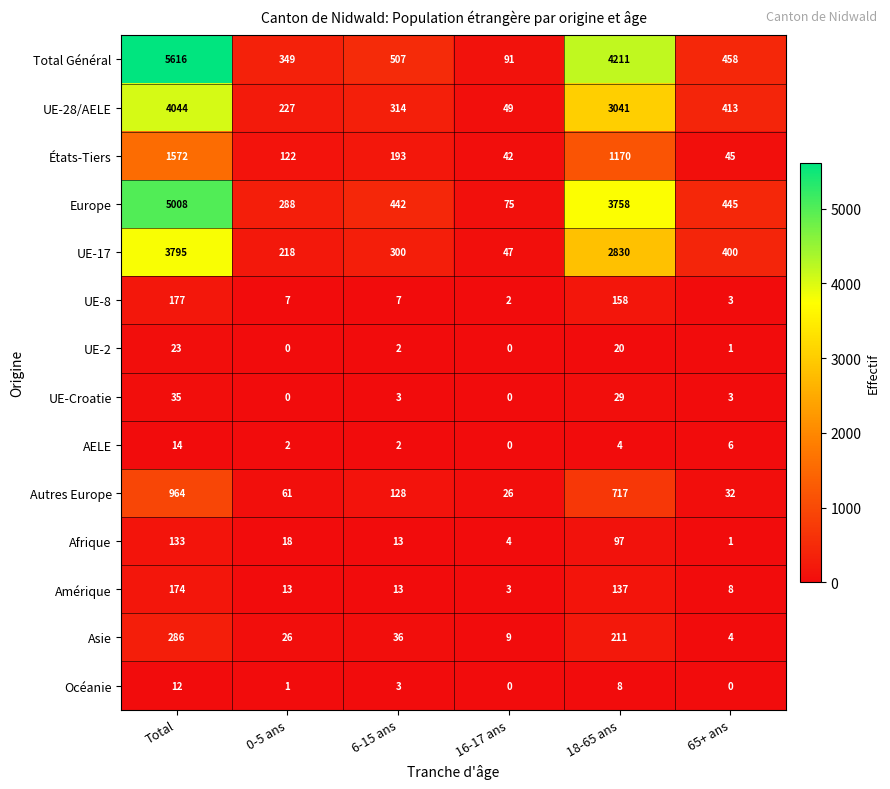

What is the maximum value shown in the chart?

5616